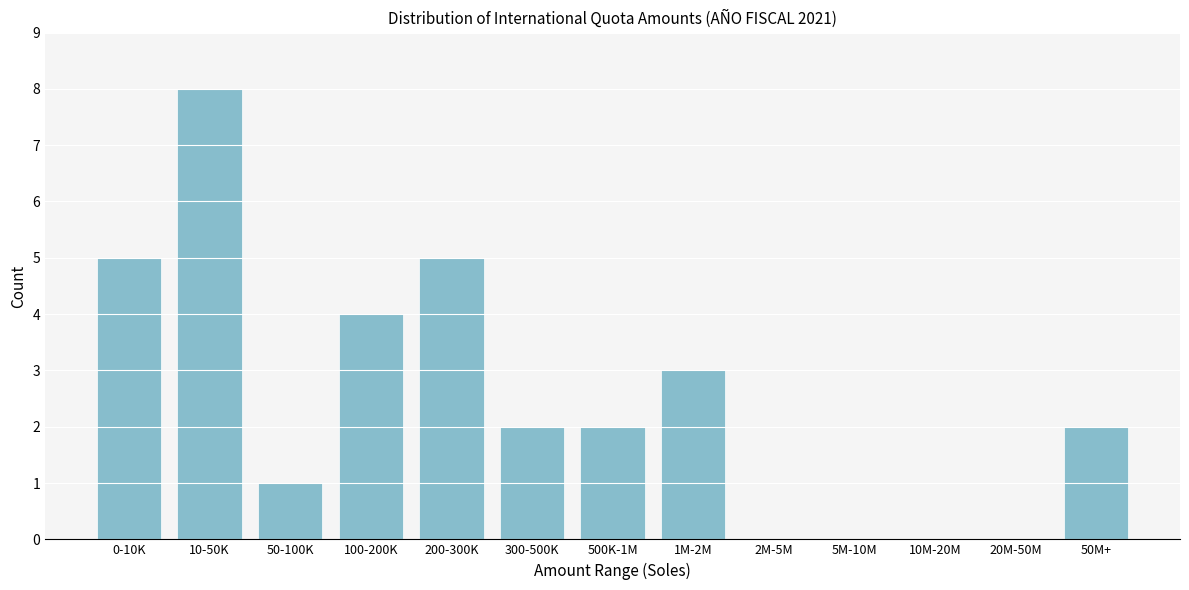

Reading right to left, list all the values displayed in this chart.

50M+=2	20M-50M=0	10M-20M=0	5M-10M=0	2M-5M=0	1M-2M=3	500K-1M=2	300-500K=2	200-300K=5	100-200K=4	50-100K=1	10-50K=8	0-10K=5